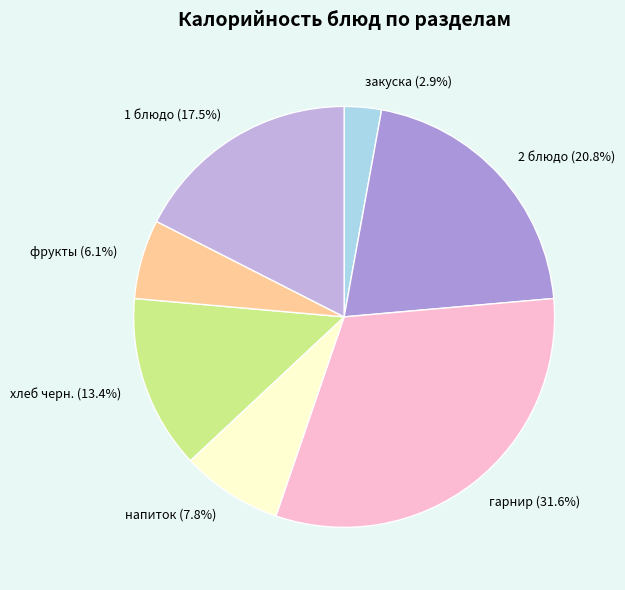

True or false: 2 блюдо accounts for 35% of the total.

False